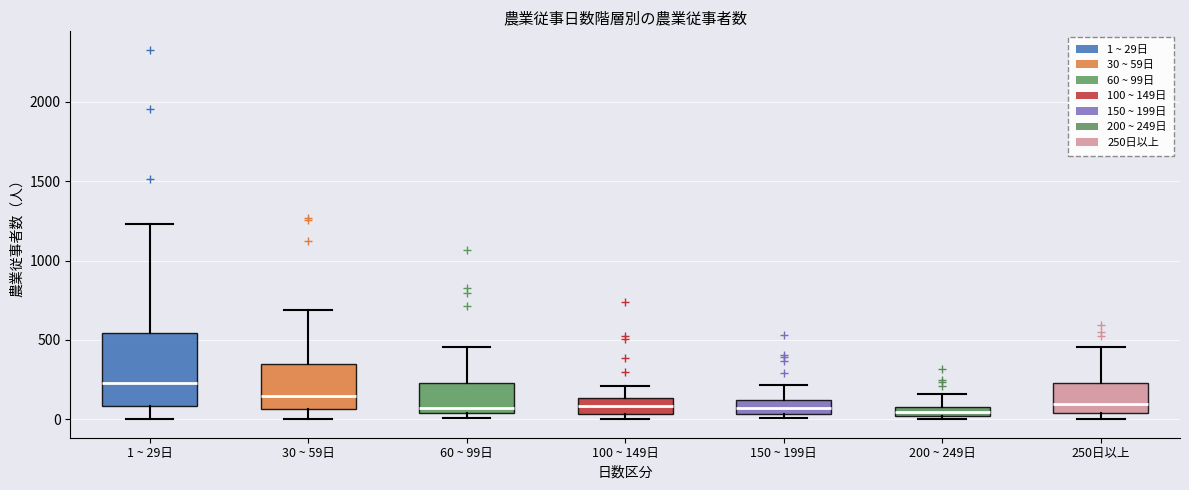

Where does the lower whisker of the box for 1 ~ 29日 end on the y-axis? The values are not printed on the chart, so give them approximately, as read against the axis.

0